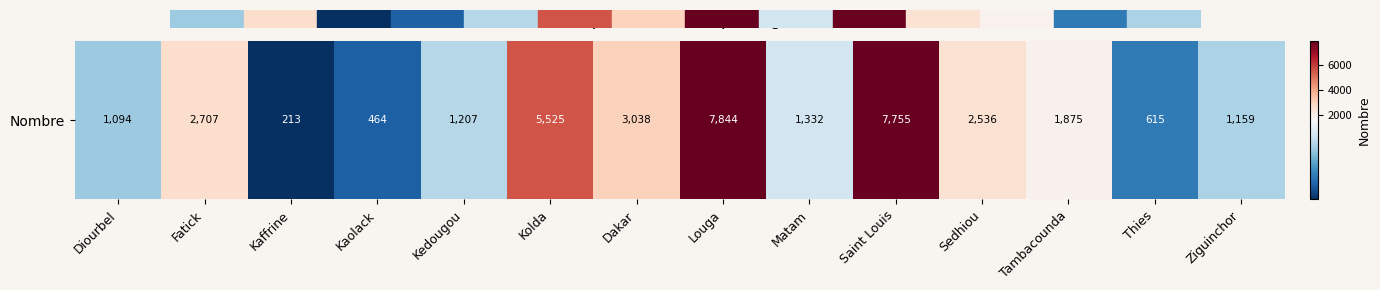

What is the ratio of the value at Fatick to the value at Kedougou?

2.2